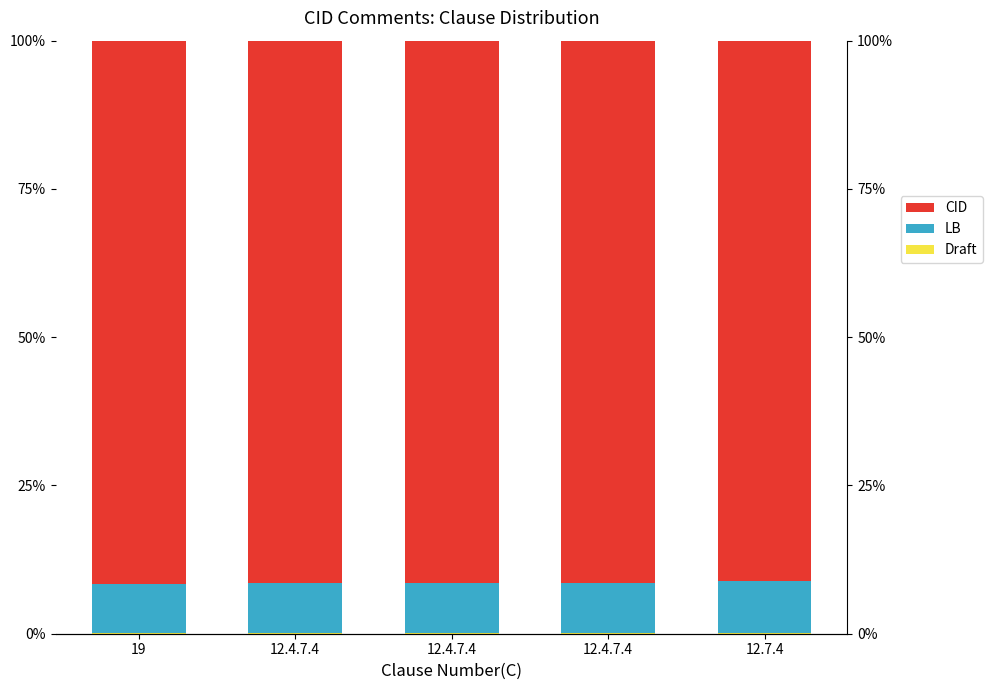

What is the difference between the maximum and minimum values in the LB series?

0.5